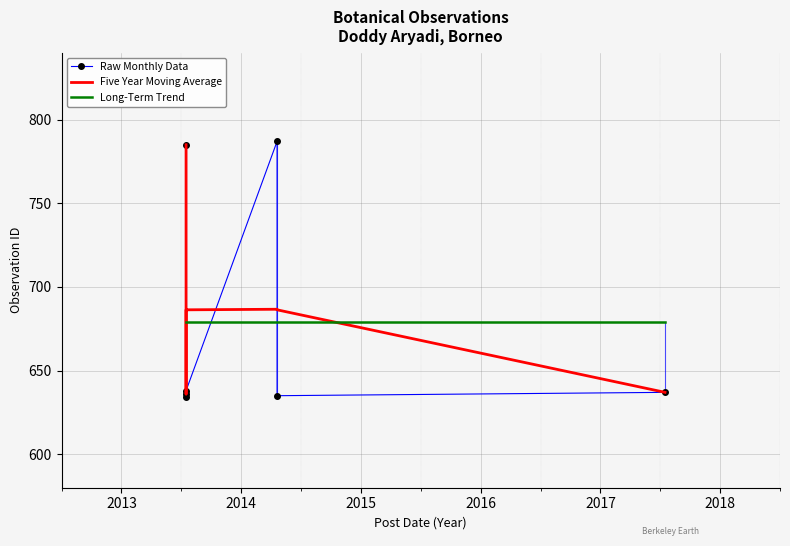

Is it true that Raw Monthly Data equals 246.1 at 2017?

False